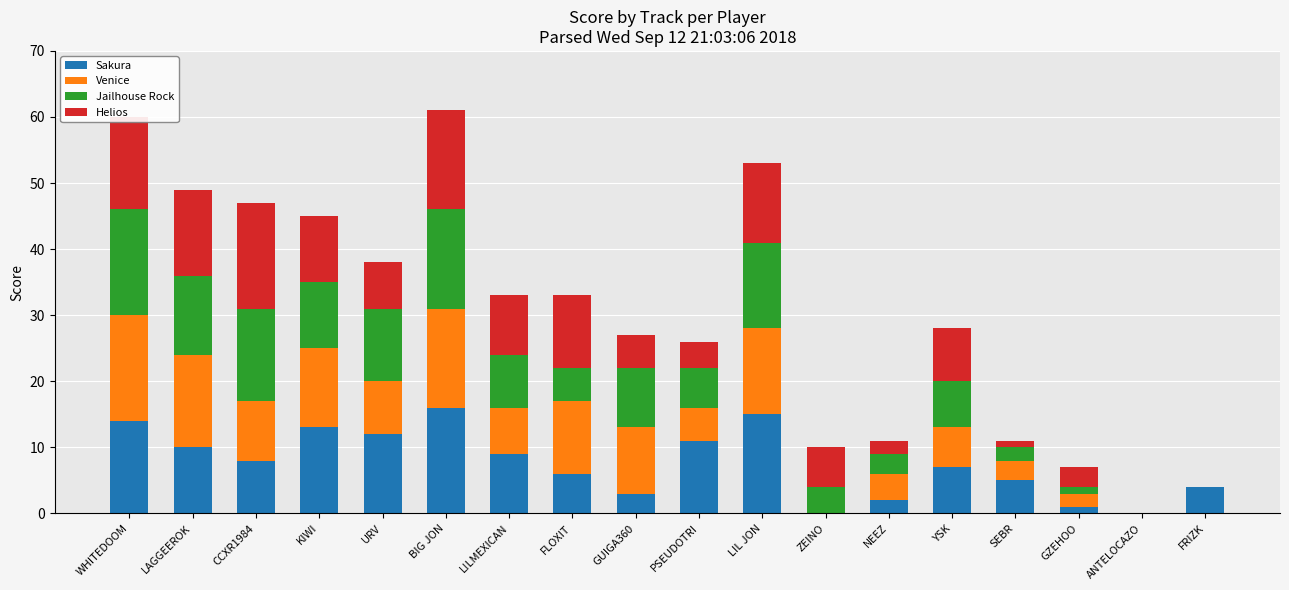

How many distinct data groups are displayed?

4